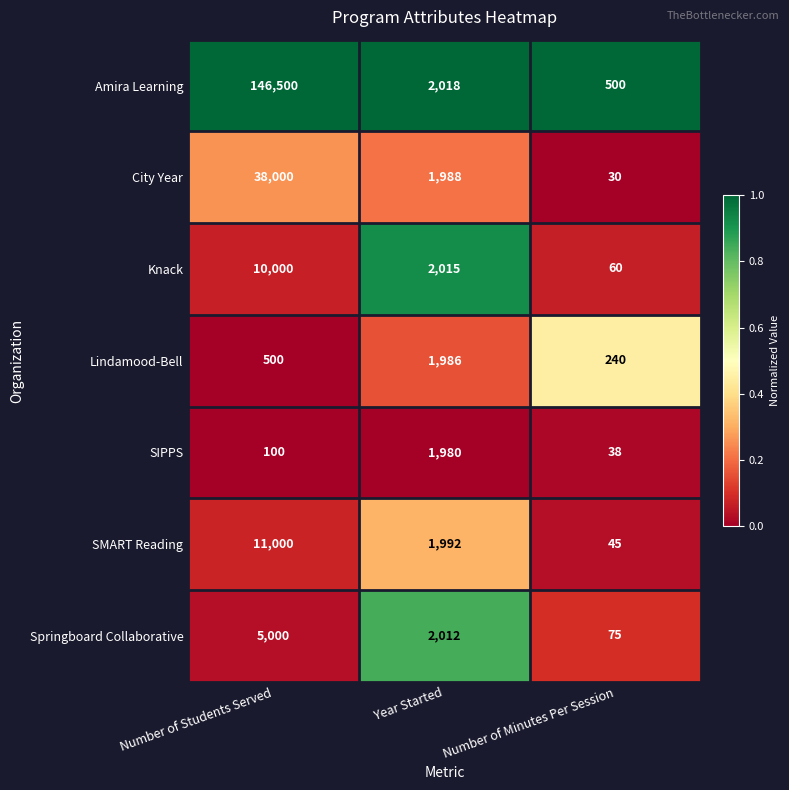

Reading left to right, extract all data points from this chart.

Amira Learning: Number of Students Served=146500	Year Started=2018	Number of Minutes Per Session=500
City Year: Number of Students Served=38000	Year Started=1988	Number of Minutes Per Session=30
Knack: Number of Students Served=10000	Year Started=2015	Number of Minutes Per Session=60
Lindamood-Bell: Number of Students Served=500	Year Started=1986	Number of Minutes Per Session=240
SIPPS: Number of Students Served=100	Year Started=1980	Number of Minutes Per Session=38
SMART Reading: Number of Students Served=11000	Year Started=1992	Number of Minutes Per Session=45
Springboard Collaborative: Number of Students Served=5000	Year Started=2012	Number of Minutes Per Session=75